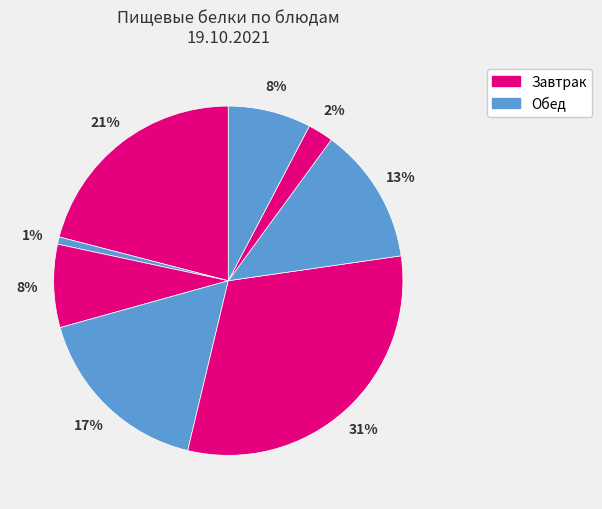

To the nearest percent, what is the average slice percentage?

12%